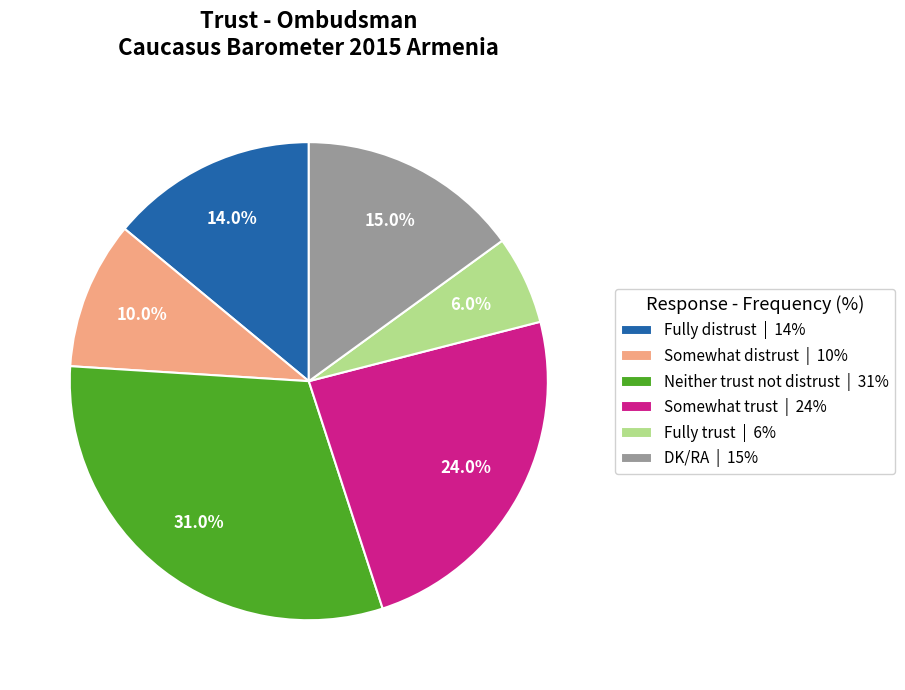

Rank the categories by value from lowest to highest.

Fully trust, Somewhat distrust, Fully distrust, DK/RA, Somewhat trust, Neither trust not distrust